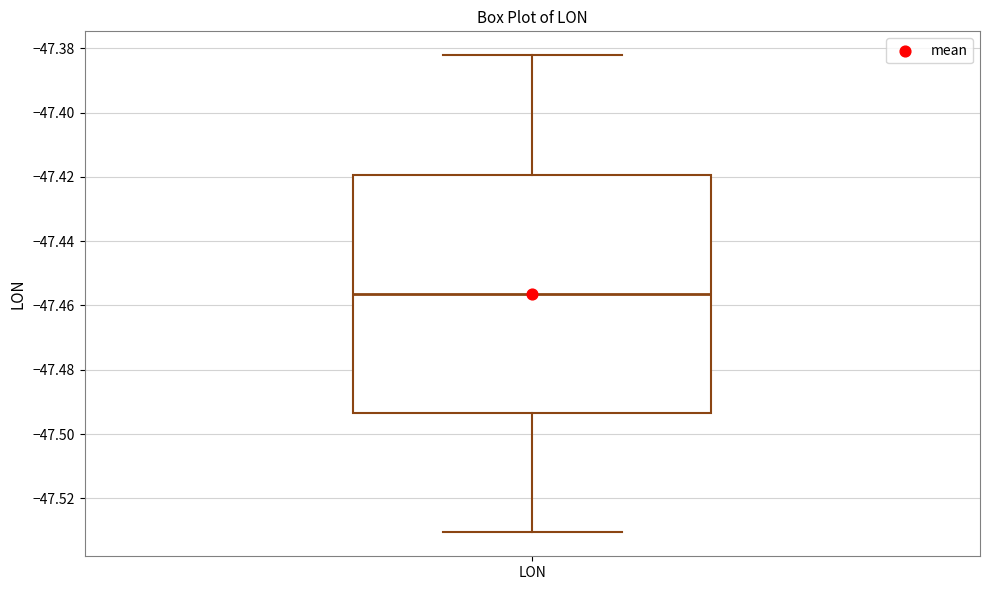

Transcribe this box plot: give where the median line is, the range the box spans, and where the two whiskers end, as read against the y-axis. The values are not printed on the chart, so give them approximately, as read against the axis.

median -47.456, box -47.494 to -47.420, whiskers -47.530 to -47.382